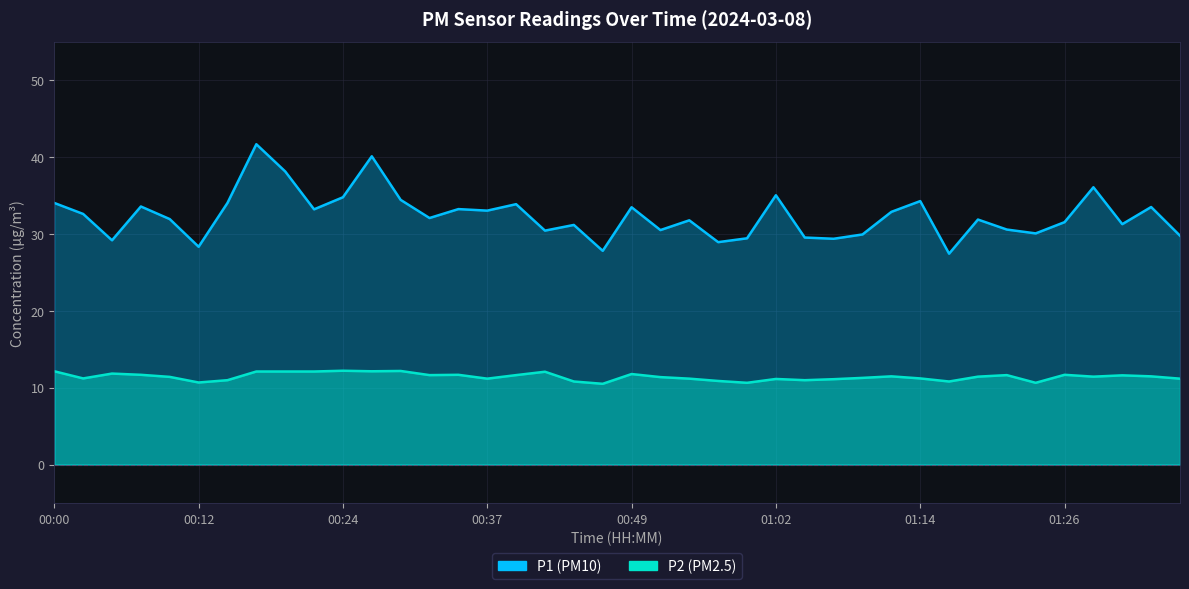

True or false: P2 has a value of 11.4 at 01:19.

True